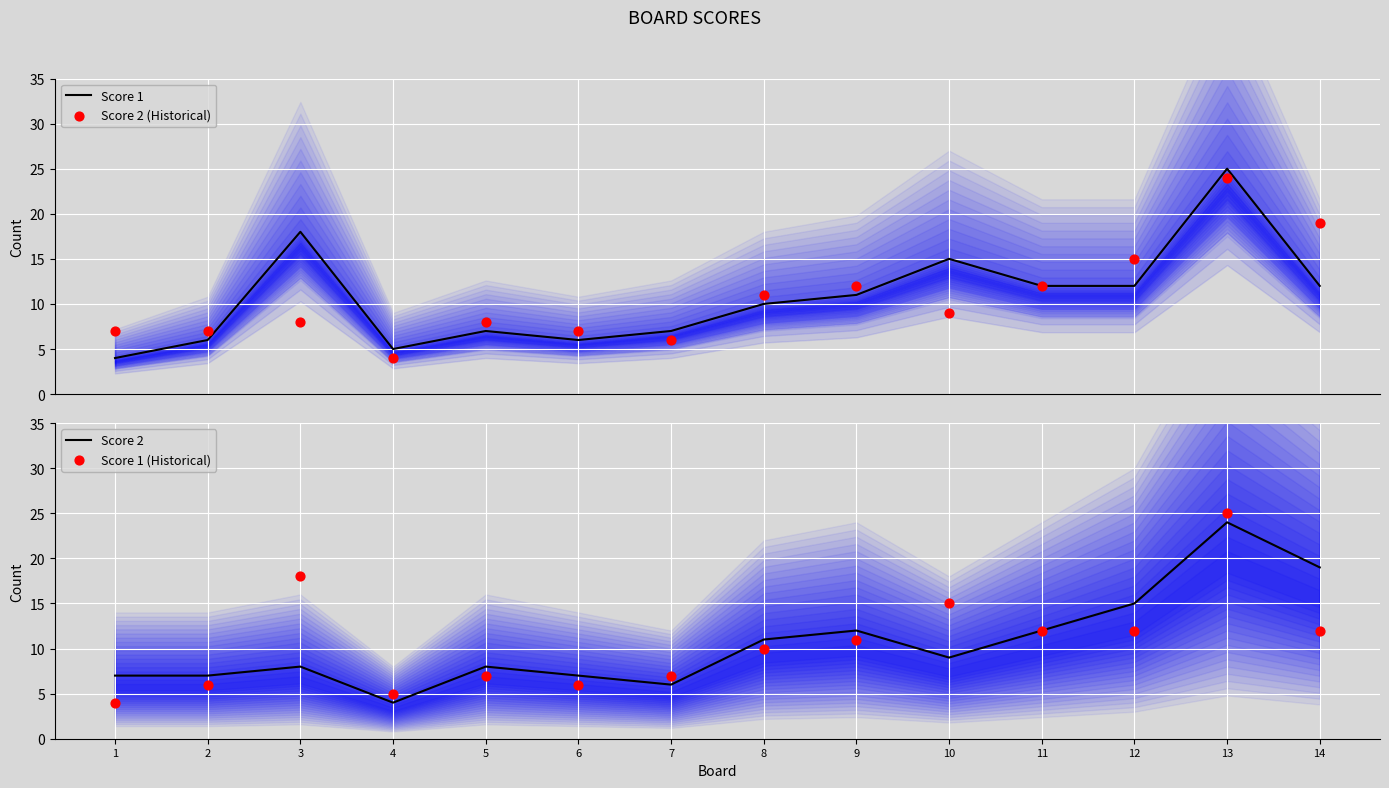

Which series reaches the maximum Y coordinate?

Score 1